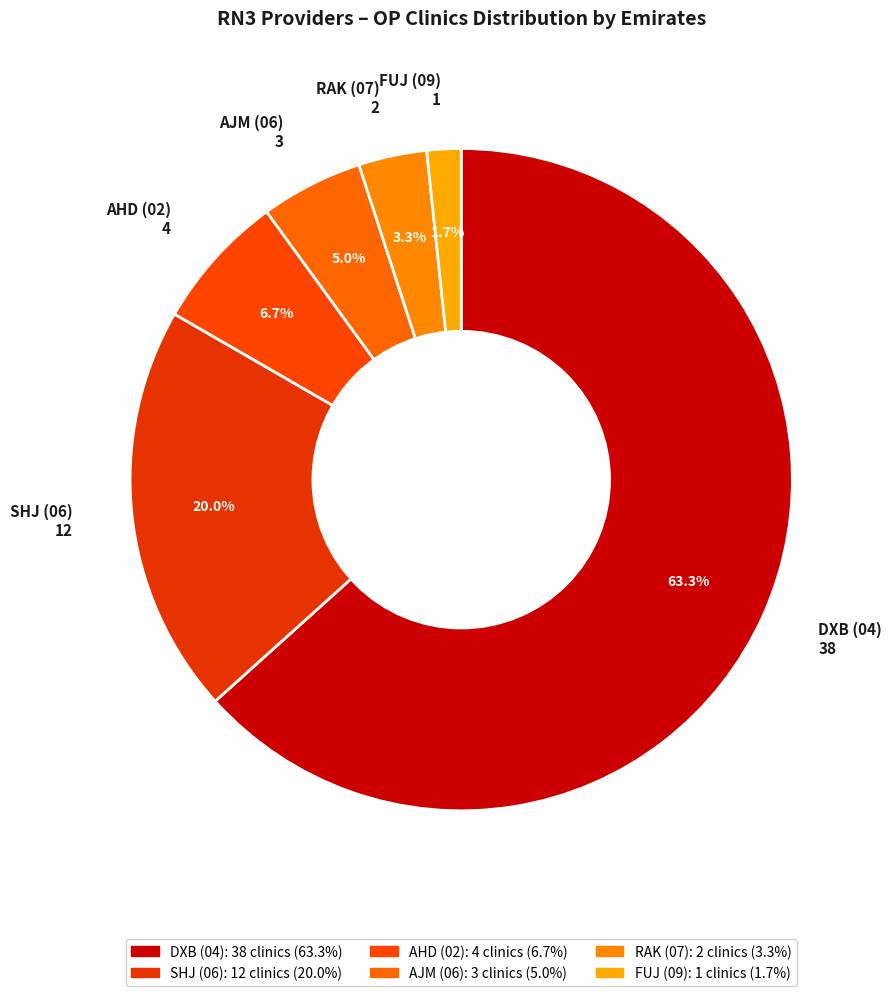

To the nearest percent, what is the difference between the largest and smallest slice percentages?

62%